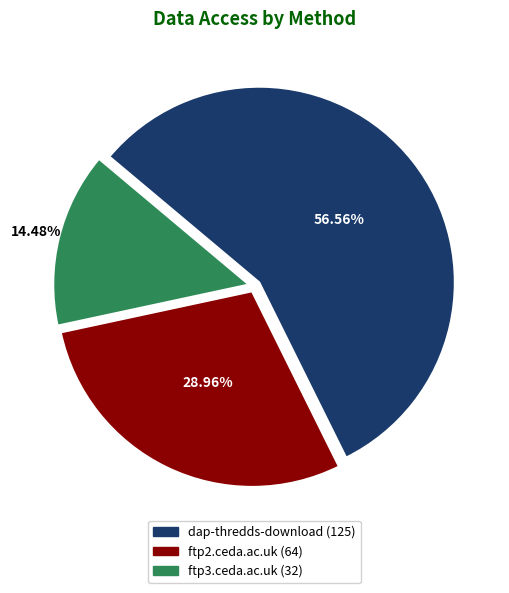

How many segments does this pie chart have?

3